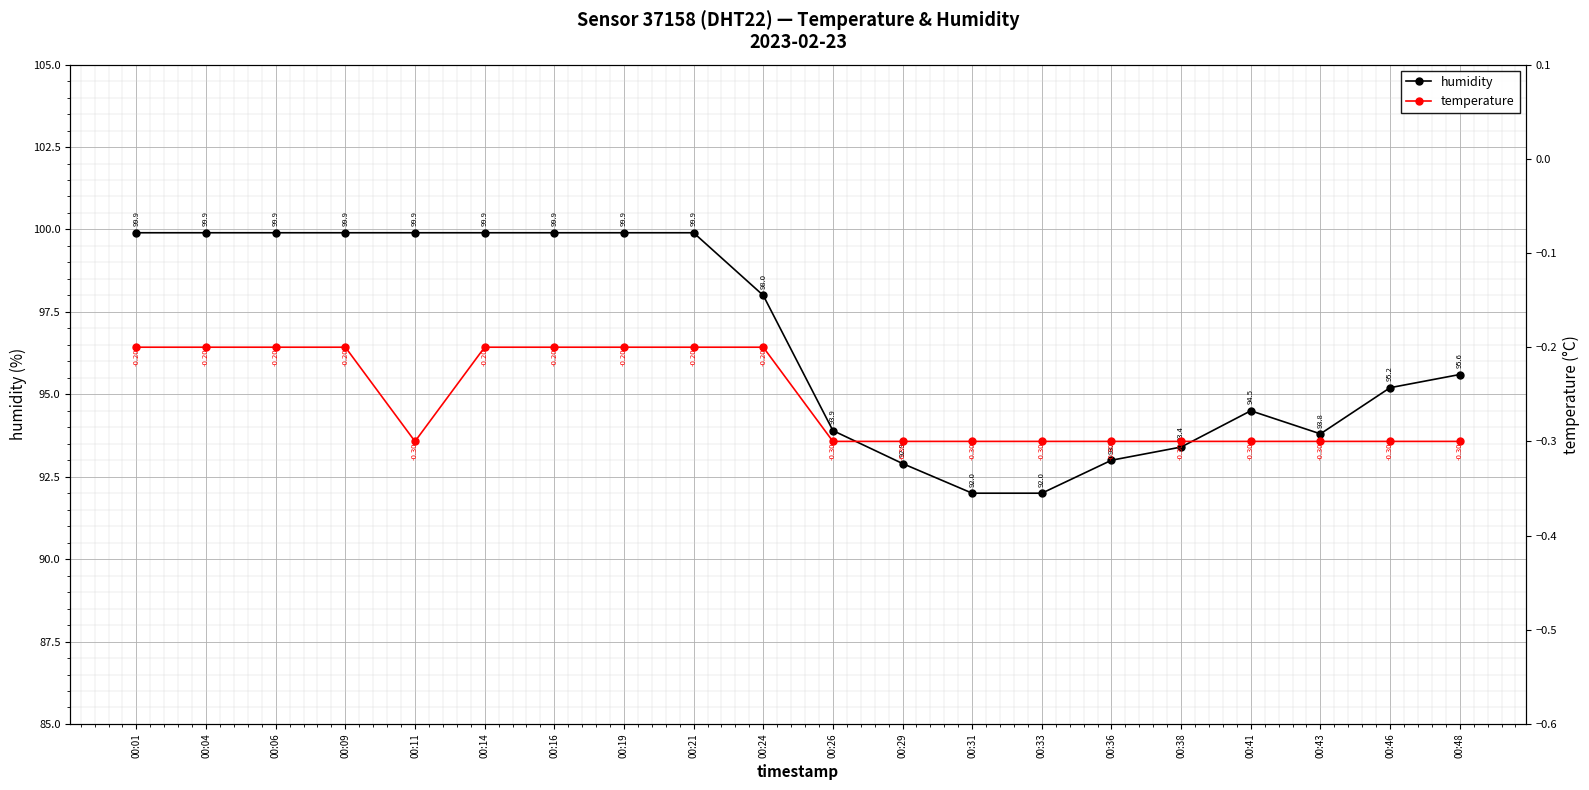

Rank the series by their average value, from highest to lowest.

humidity, temperature